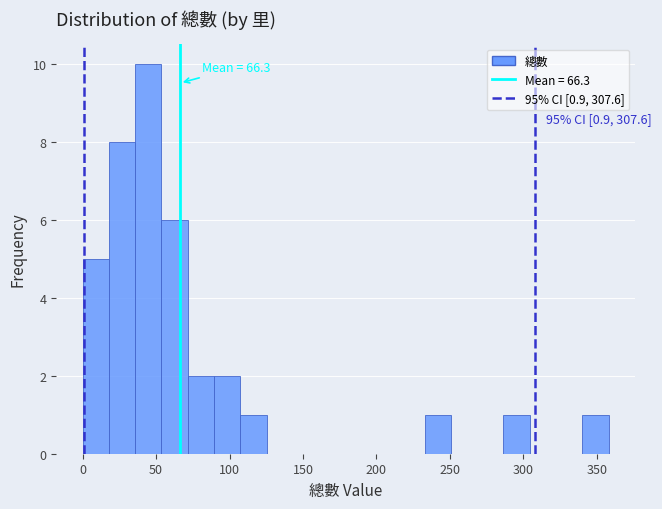

Read against the x-axis, roughly where is the centre of the tallest bar?

45